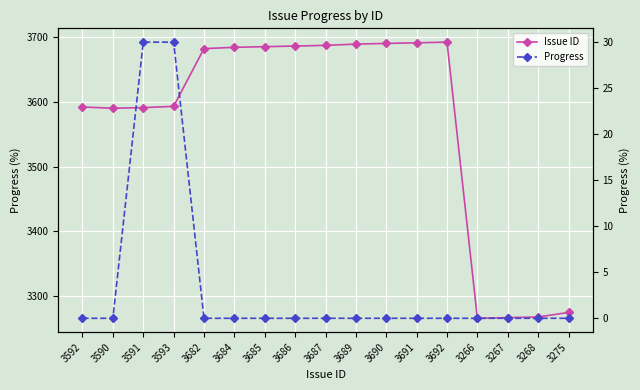

At how many categories does at least one series exceed 1396?

17